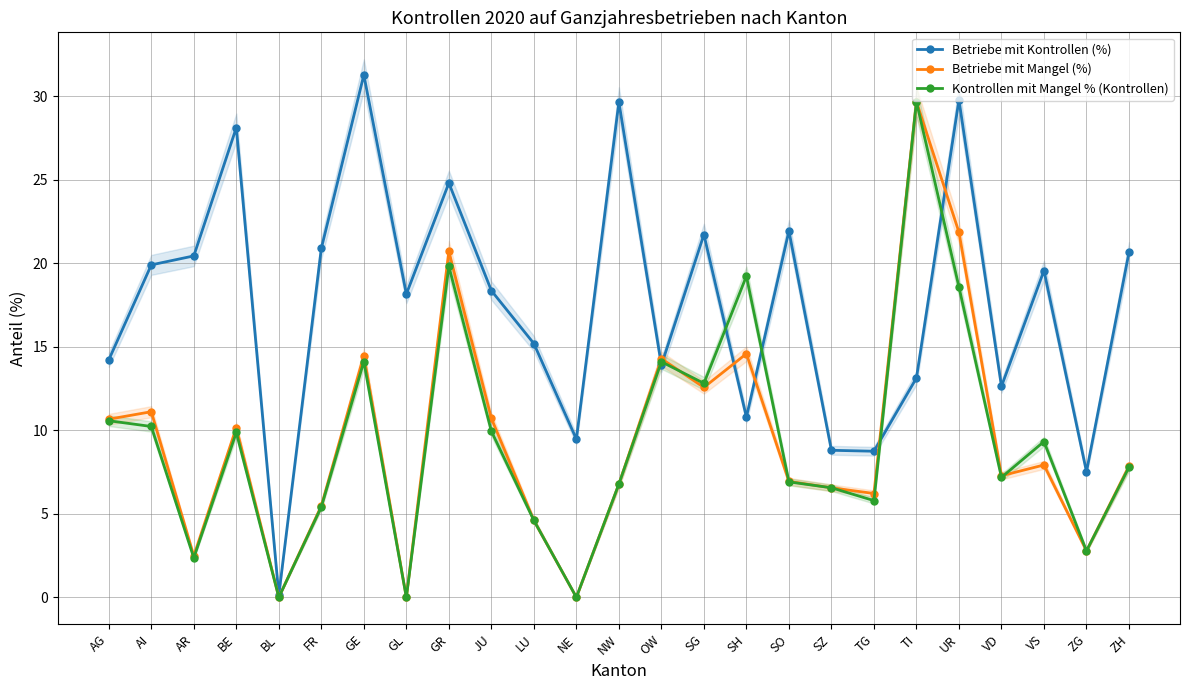

Is it true that Kontrollen mit Mangel % (Kontrollen) equals 5.1 at GR?

False